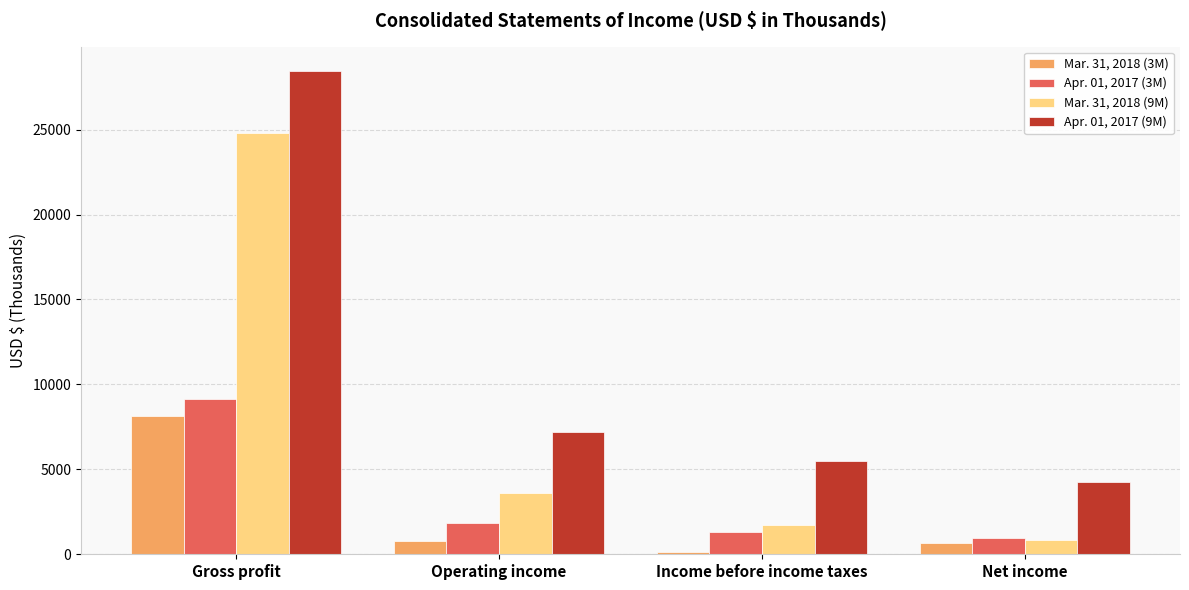

At which category is the sum across all series the highest?

Gross profit